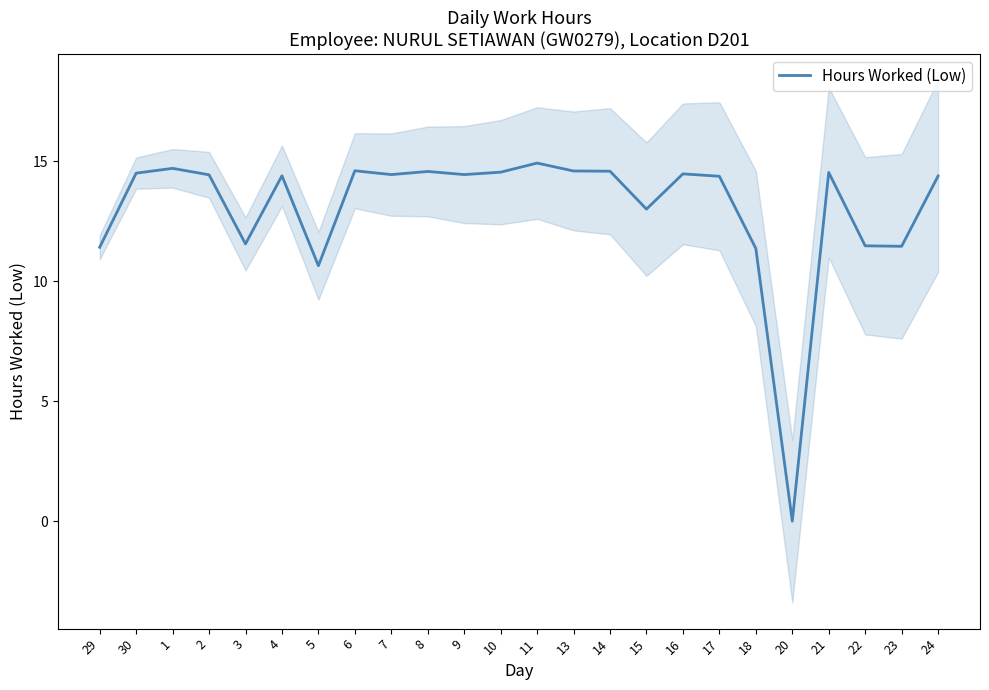

The chart shows a value of 24.6 at 10. True or false?

False